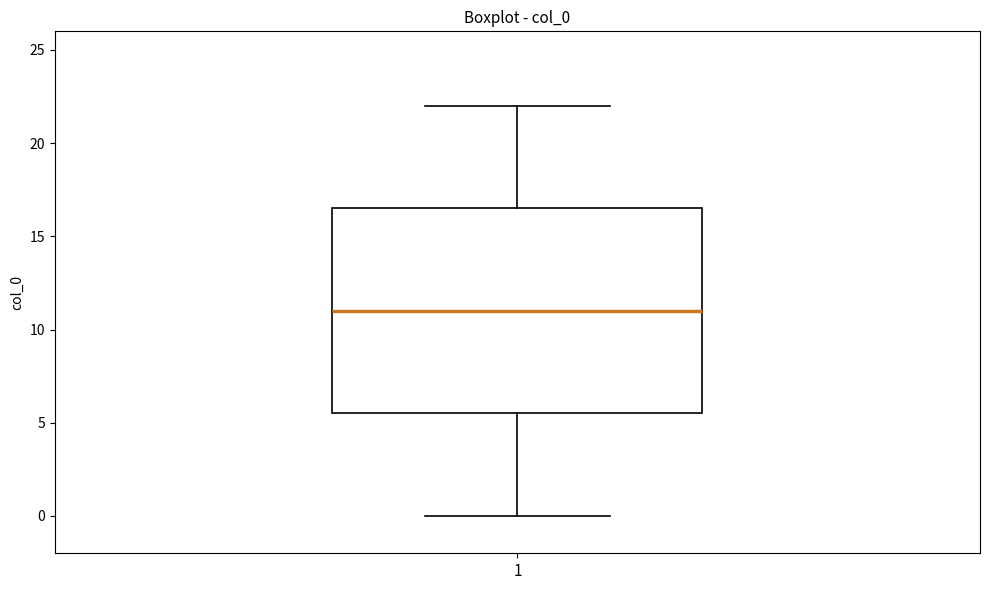

Transcribe this box plot: give where the median line is, the range the box spans, and where the two whiskers end, as read against the y-axis. The values are not printed on the chart, so give them approximately, as read against the axis.

median 11.0, box 5.5 to 16.5, whiskers 0.0 to 22.0